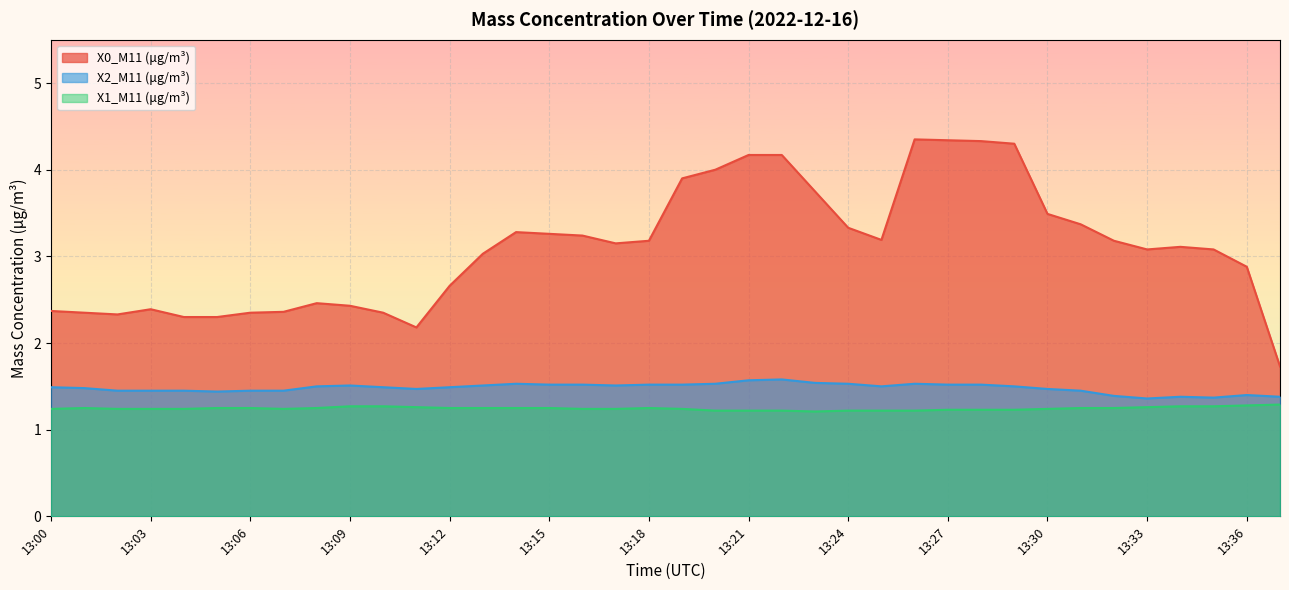

At which category does X0_M11 (μg/m³) reach its first local valley?

13:02